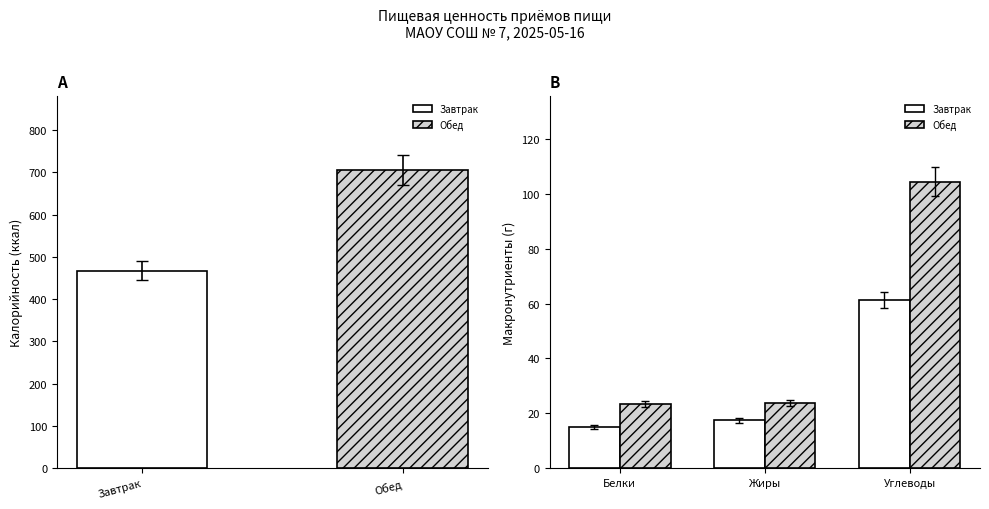

What is the label of the 3rd bar from the right?

Белки